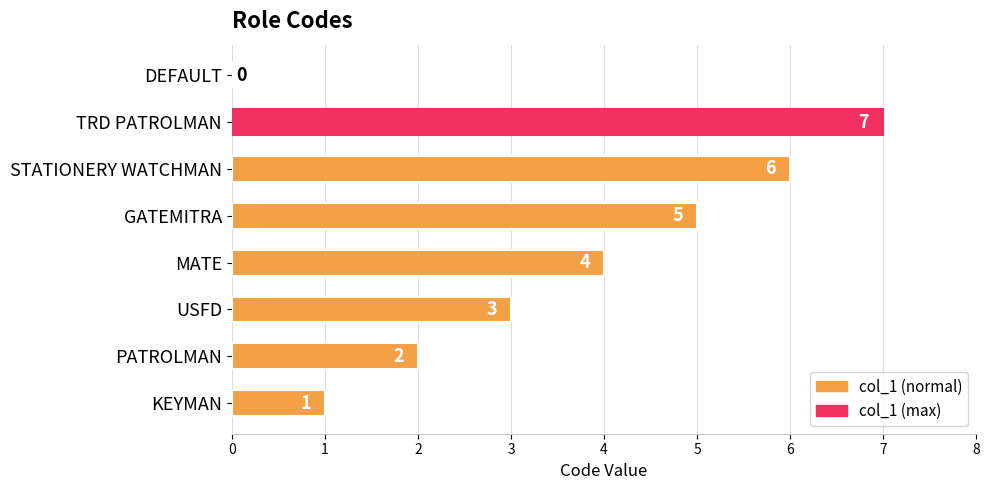

Reading top to bottom, transcribe all the data shown in this chart.

DEFAULT=0	TRD PATROLMAN=7	STATIONERY WATCHMAN=6	GATEMITRA=5	MATE=4	USFD=3	PATROLMAN=2	KEYMAN=1